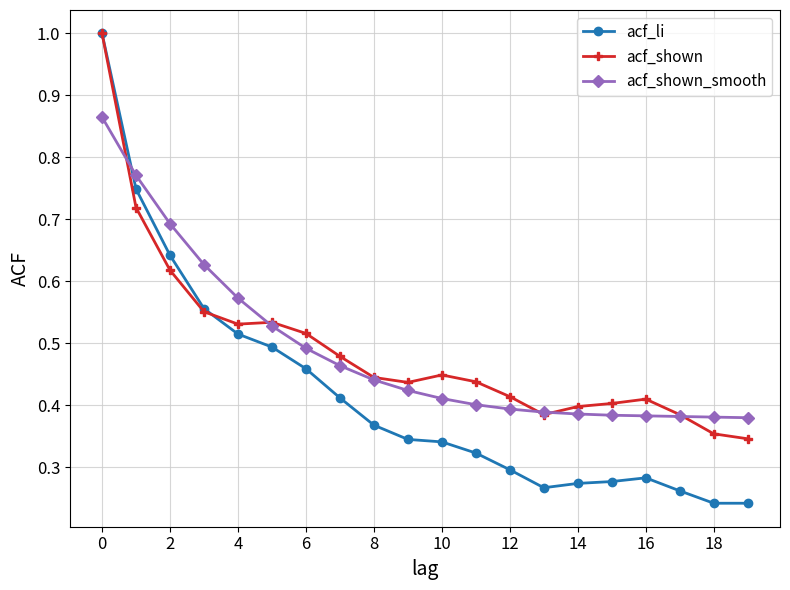

What is the highest value of the acf_li series?

1.0